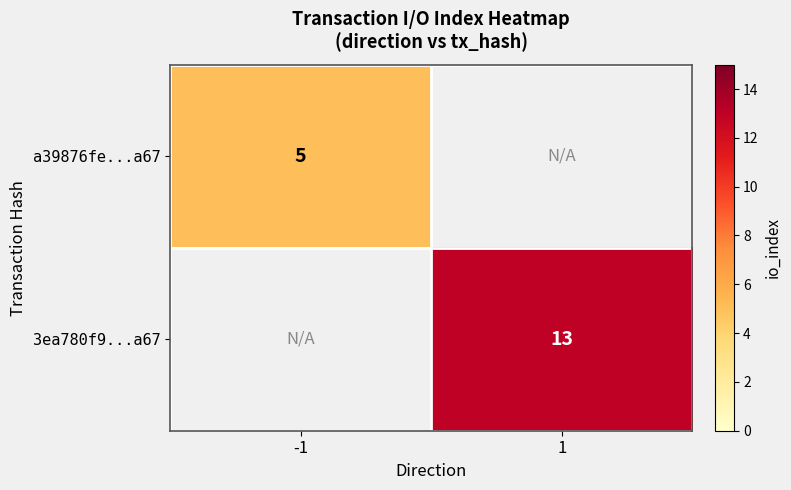

Is it true that 3ea780f9...a67 equals 3 at 1?

False